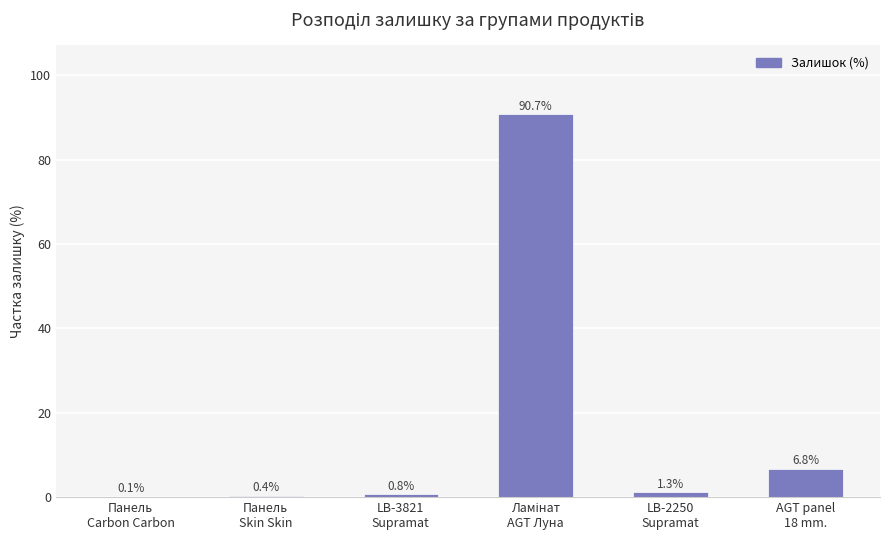

Are the bars grouped side by side (vs. stacked)?

No